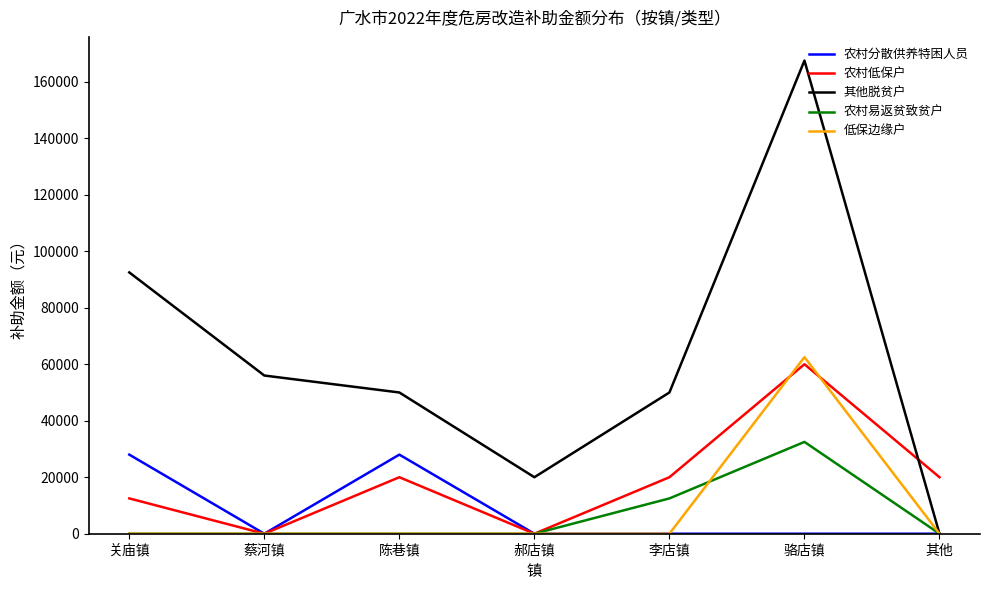

At how many categories does at least one series exceed 80646?

2